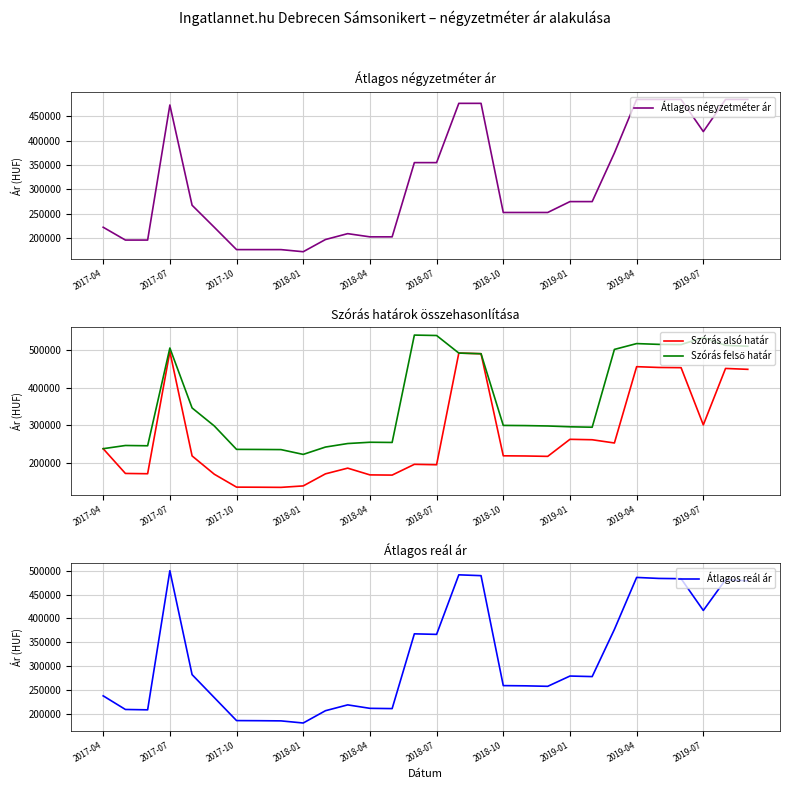

At how many categories does at least one series exceed 452879?

12